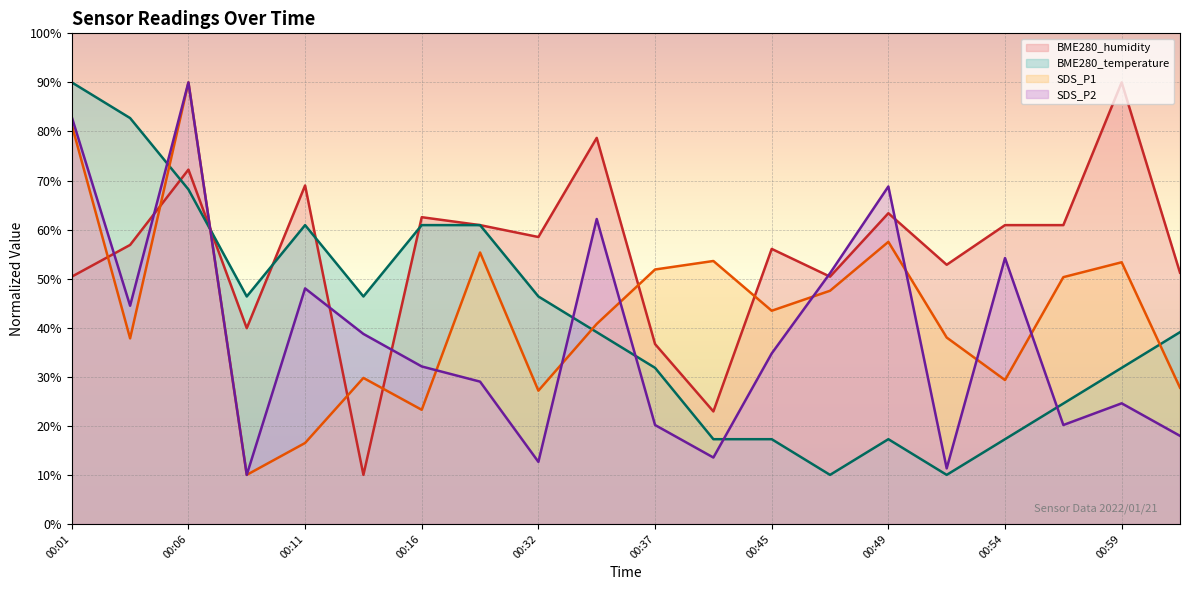

Reading left to right, transcribe all the data shown in this chart.

BME280_humidity: 50.4	56.9	72.2	39.9	69.0	10.0	62.5	60.9	58.5	78.7	36.7	22.9	56.1	50.4	63.3	52.8	60.9	60.9	90.0	51.2
BME280_temperature: 90.0	82.7	68.2	46.4	60.9	46.4	60.9	60.9	46.4	39.1	31.8	17.3	17.3	10.0	17.3	10.0	17.3	24.5	31.8	39.1
SDS_P1: 81.3	37.8	90.0	10.0	16.5	29.8	23.3	55.3	27.2	40.8	51.9	53.6	43.5	47.5	57.5	38.0	29.3	50.3	53.3	27.8
SDS_P2: 82.9	44.5	90.0	10.0	48.0	38.7	32.1	29.0	12.7	62.2	20.2	13.5	34.8	51.1	68.8	11.3	54.2	20.2	24.6	18.0